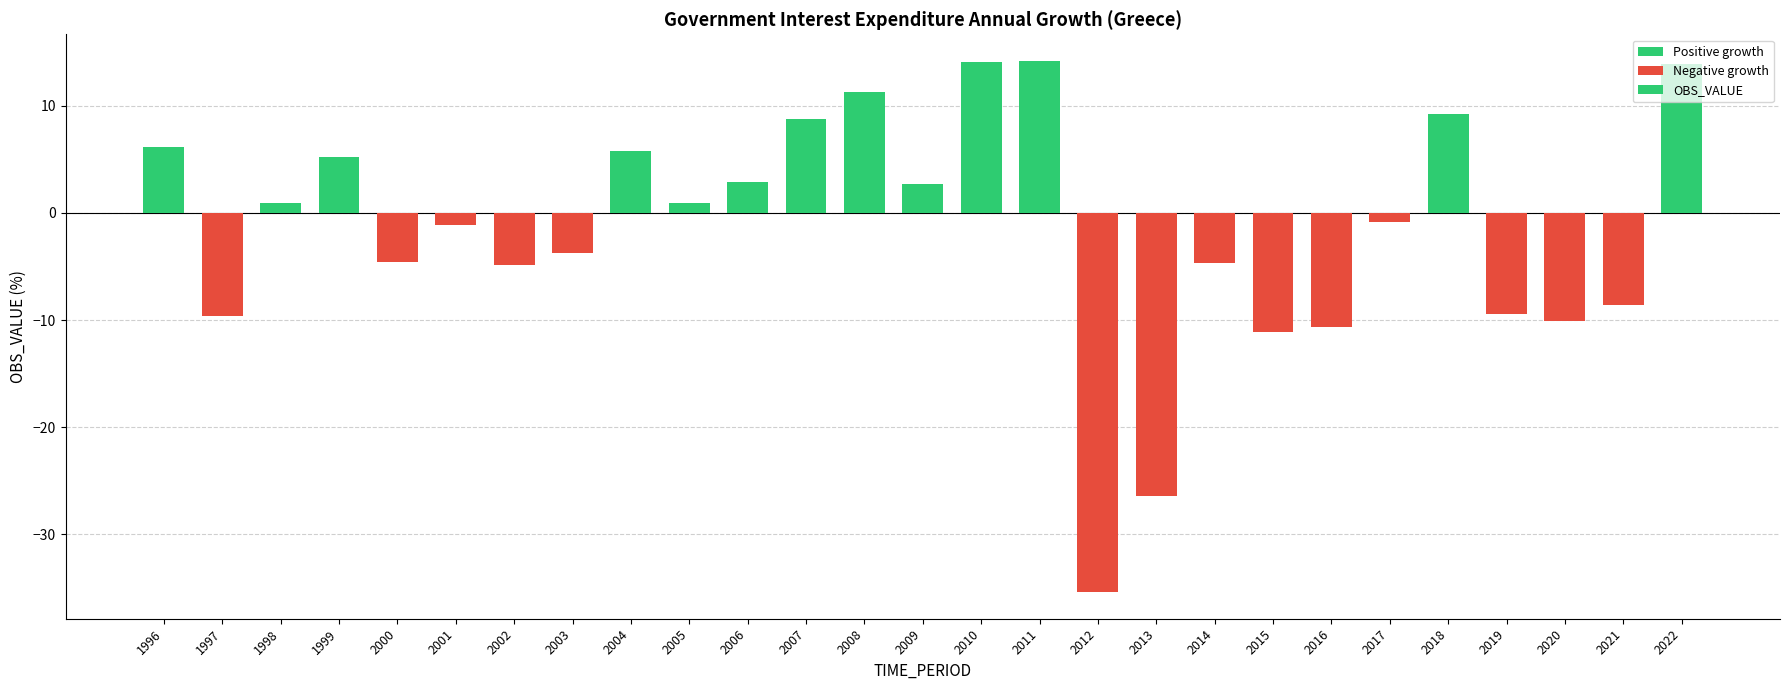

Is it true that the value at 2002 is -4.8?

True